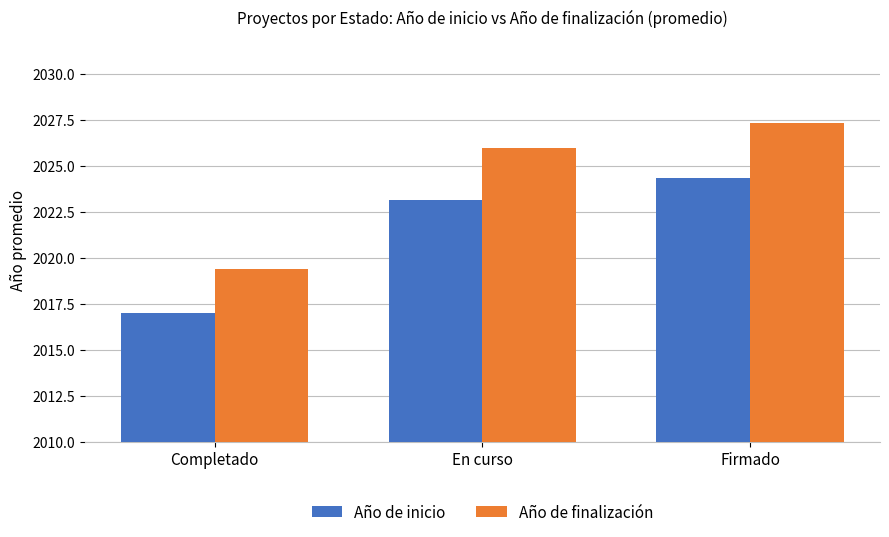

Does the chart contain any negative values?

No